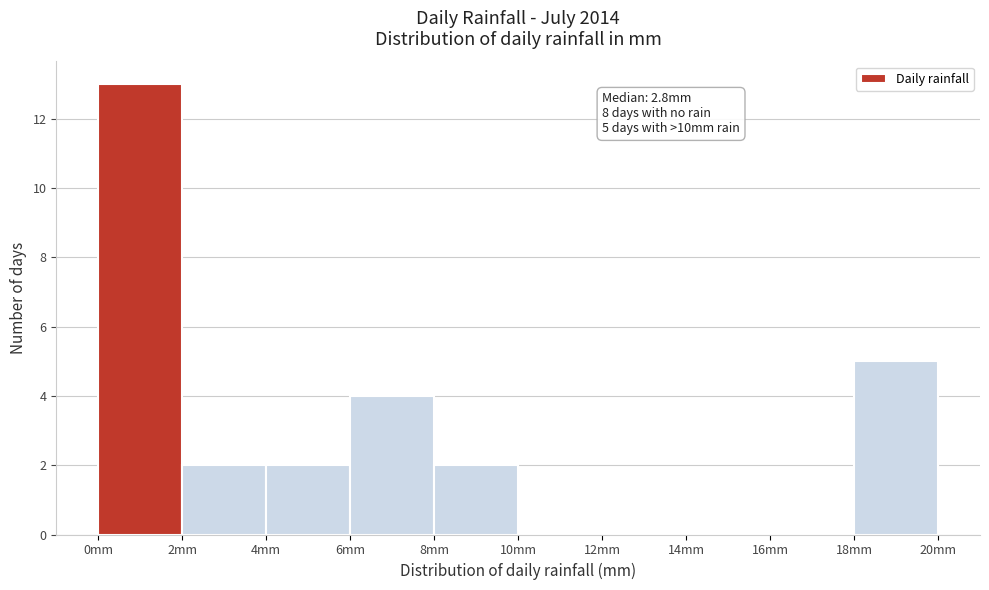

Which range on the x-axis has the tallest bar?

0 to 2